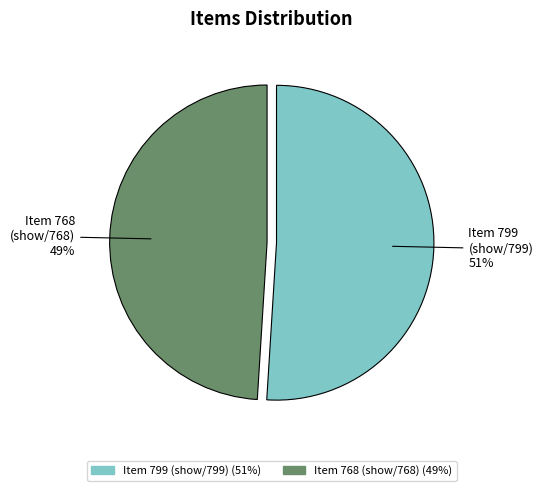

Does any single category account for the majority?

Yes